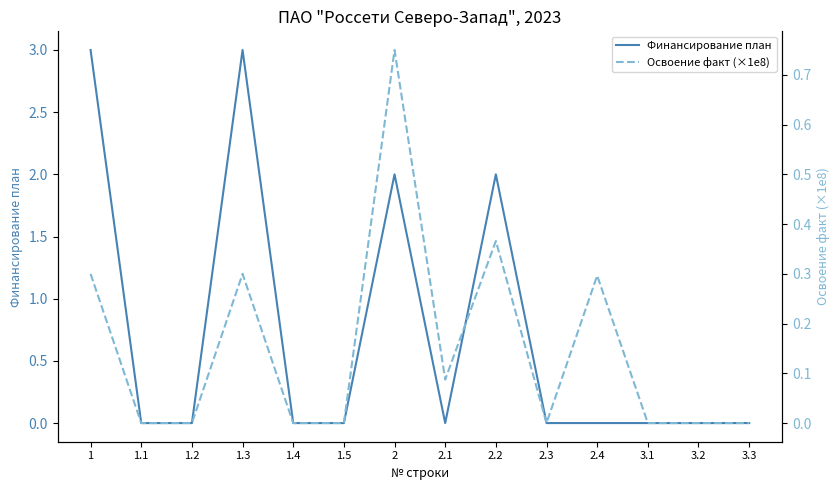

At 3.3, list the series in order from largest to smallest.

Финансирование план, Освоение факт (×1e8)